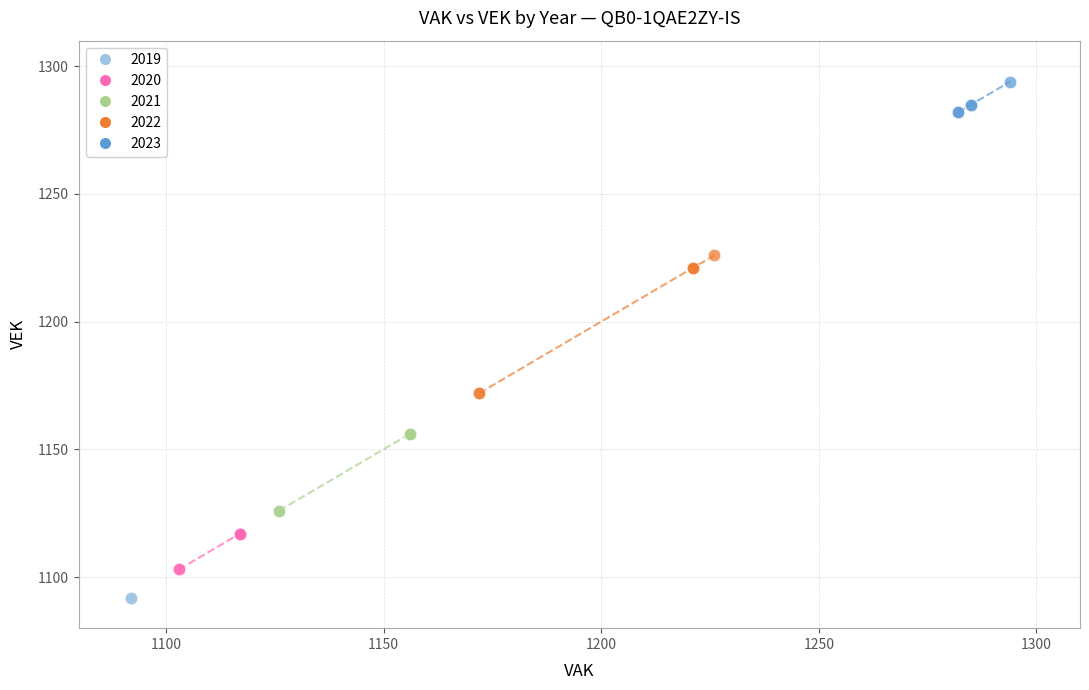

Which series reaches the maximum Y coordinate?

2023